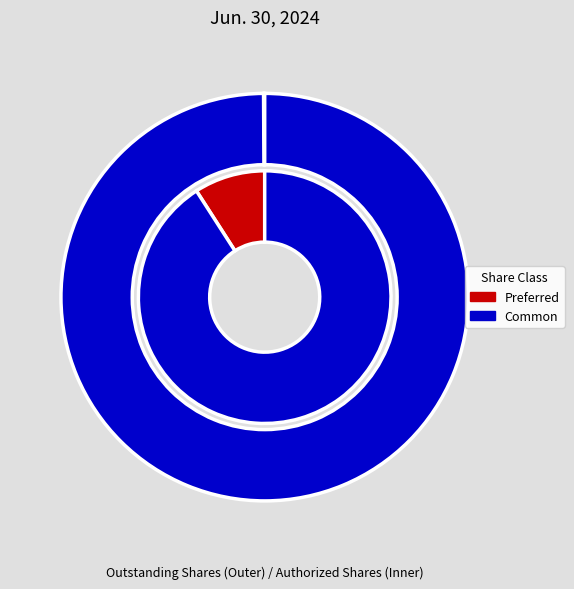

True or false: Common Stock Issued accounts for 88% of the total.

False